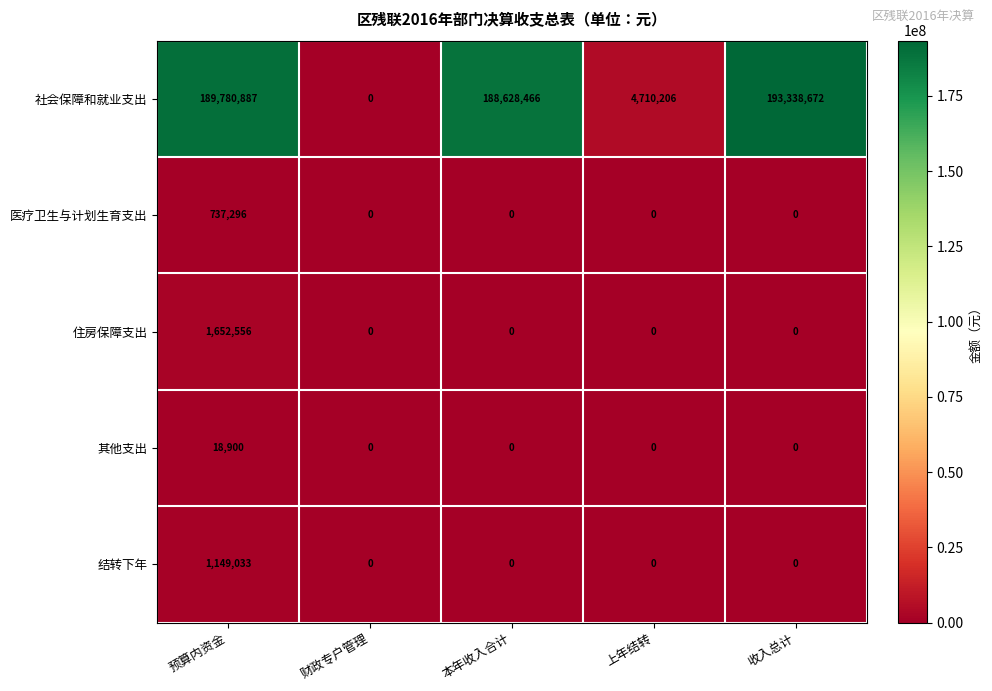

Reading right to left, extract all data points from this chart.

社会保障和就业支出: 193338672	4710206	188628466	0	189780887
医疗卫生与计划生育支出: 0	0	0	0	737296
住房保障支出: 0	0	0	0	1652556
其他支出: 0	0	0	0	18900
结转下年: 0	0	0	0	1149033